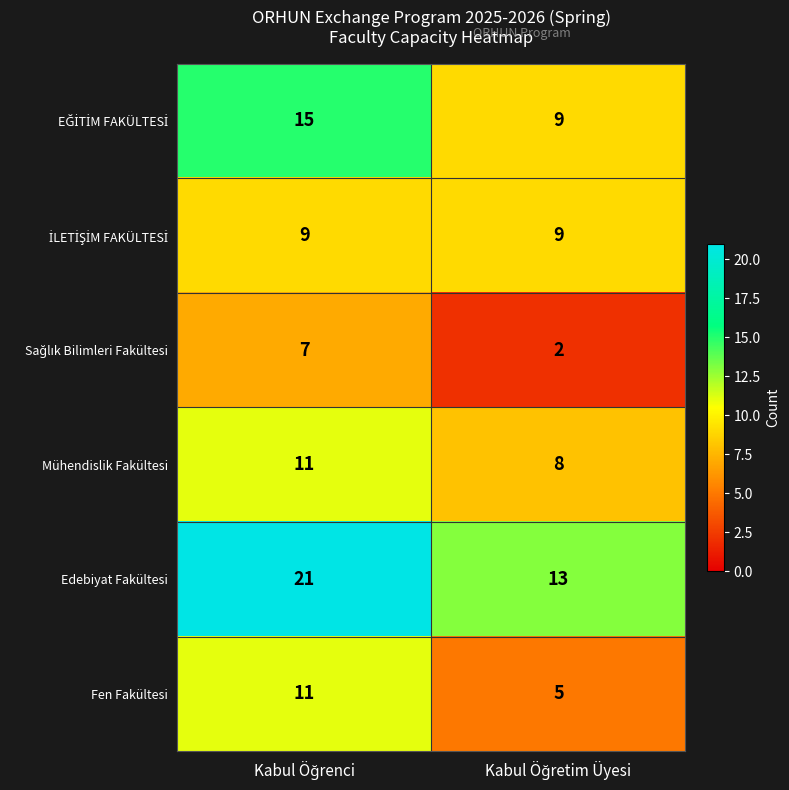

What is the average value of the Fen Fakültesi series?

8